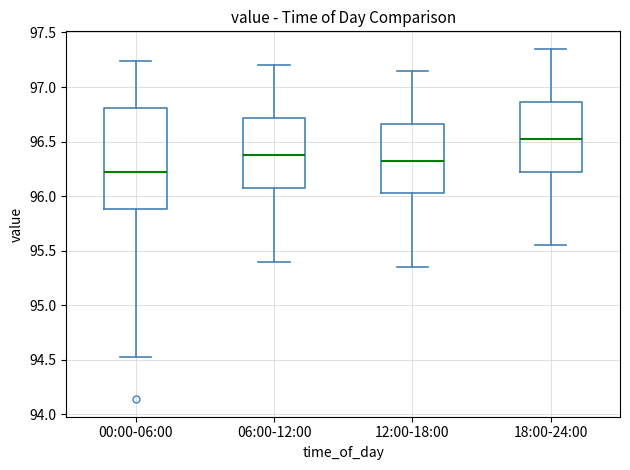

Comparing the boxes themselves (not the whiskers), which one is the tallest?

00:00-06:00